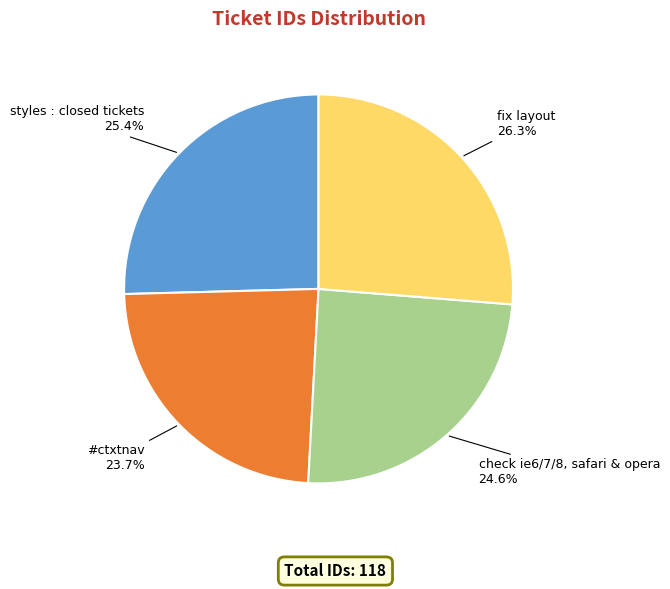

To the nearest percent, what portion does fix layout represent?

26%